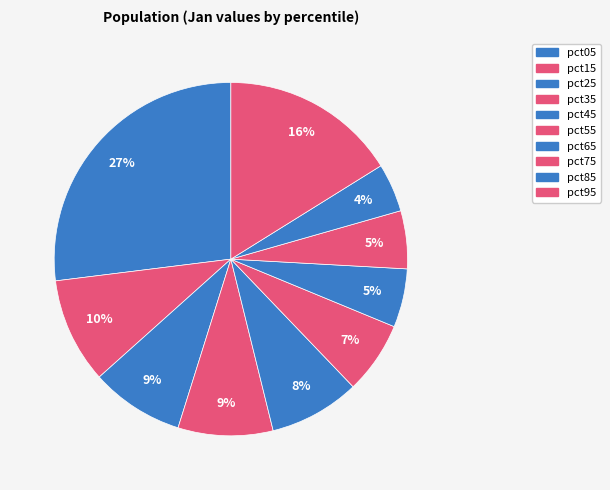

The pct35 slice represents 9% of the pie. True or false?

True